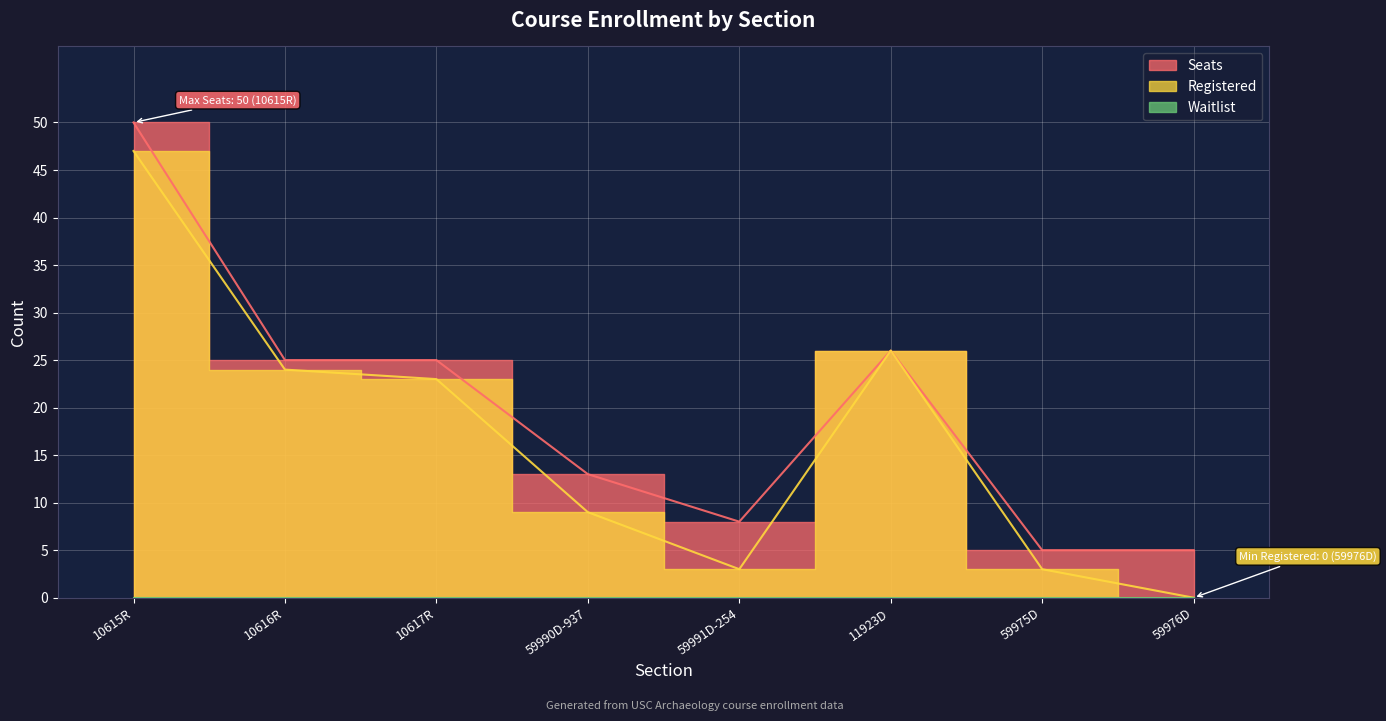

How many interior local valleys does the Seats series have?

1